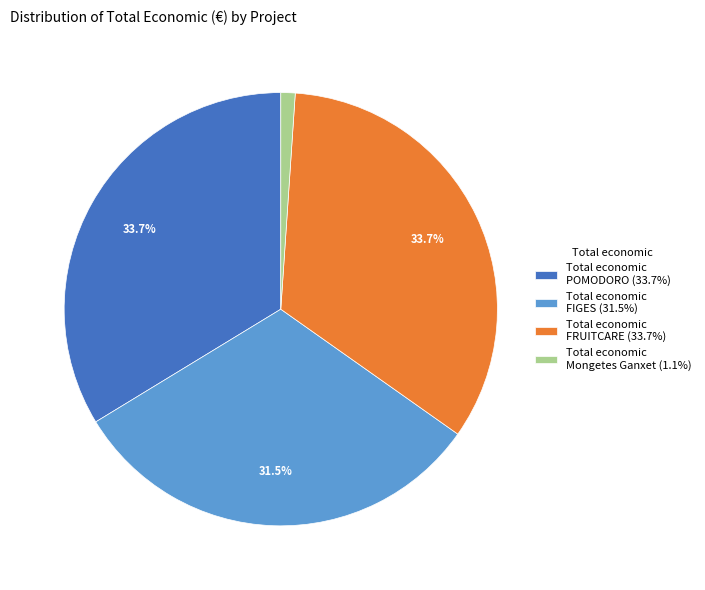

Between Total economic FIGES (31.5%) and Total economic POMODORO (33.7%), which is larger?

Total economic POMODORO (33.7%)